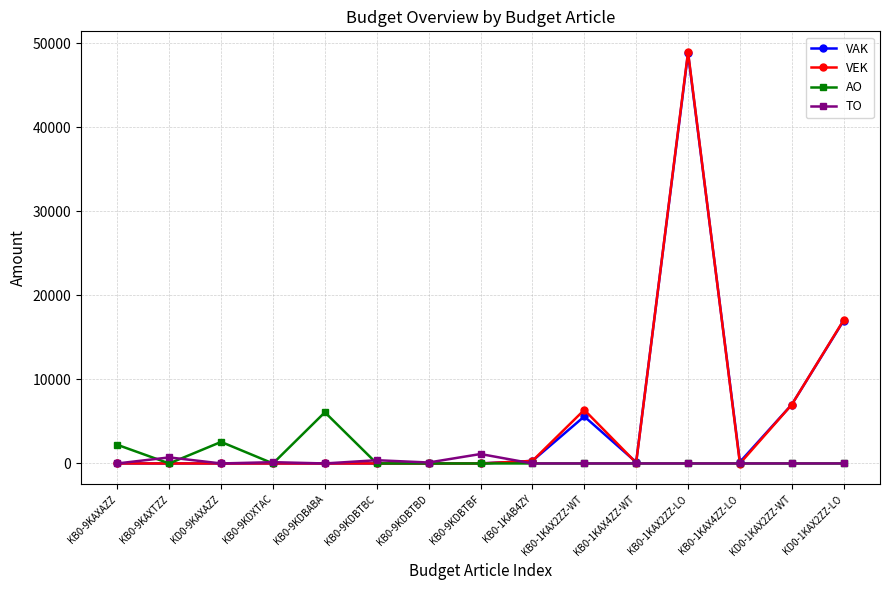

What is the difference between the highest and lowest values at KD0-1KAX2ZZ-WT?

7010